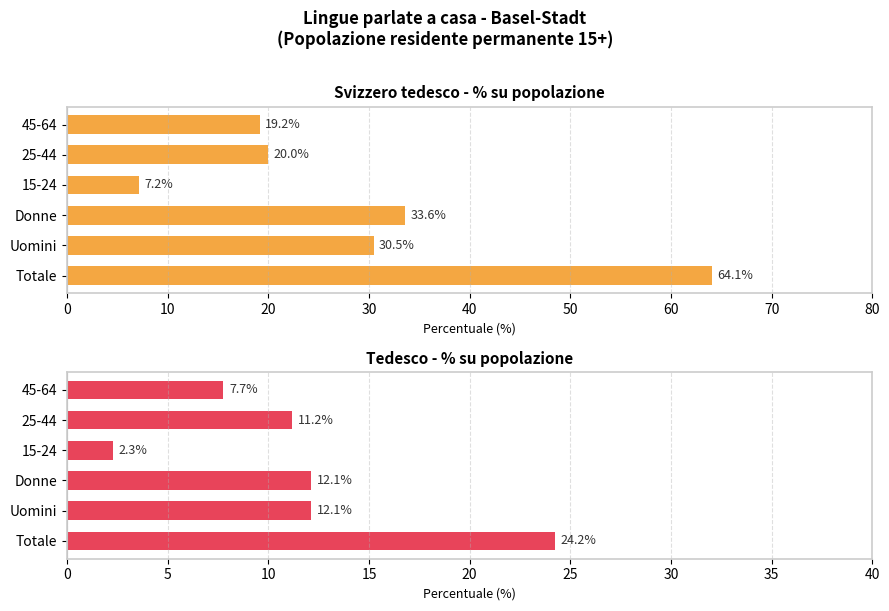

What are all the series names shown in the legend?

Svizzero tedesco, Tedesco